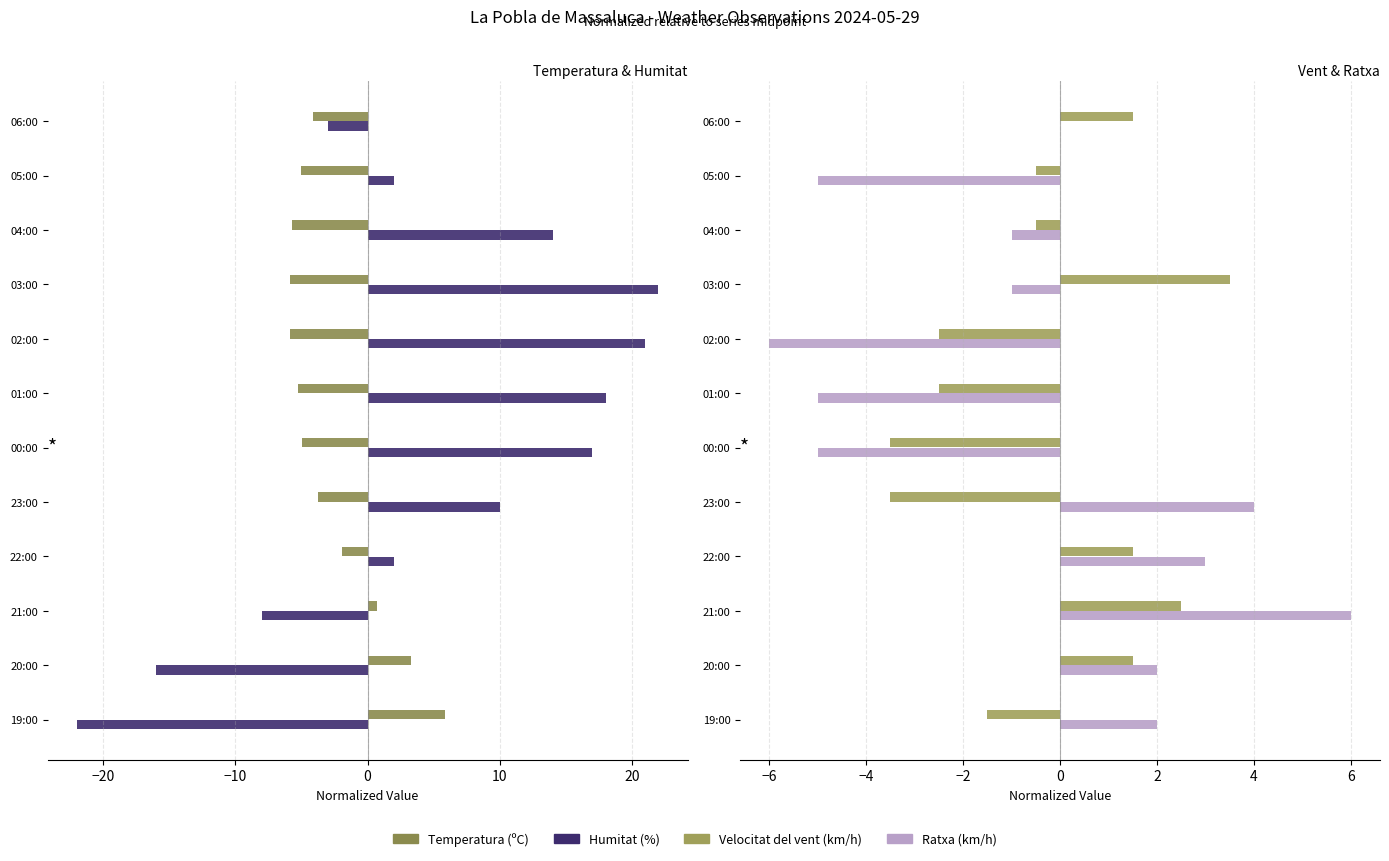

What is the sum of all Temperatura (ºC) values?

-32.7